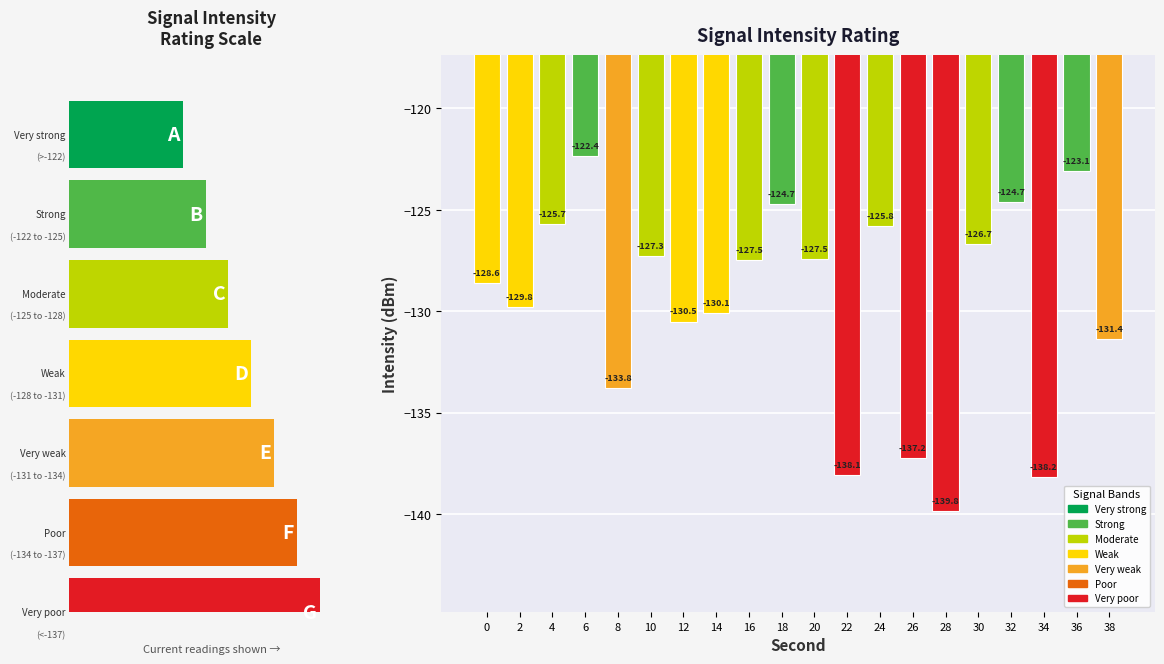

Reading right to left, extract all data points from this chart.

-131.4	-123.1	-138.2	-124.7	-126.7	-139.8	-137.2	-125.8	-138.1	-127.5	-124.7	-127.5	-130.1	-130.5	-127.3	-133.8	-122.4	-125.7	-129.8	-128.6